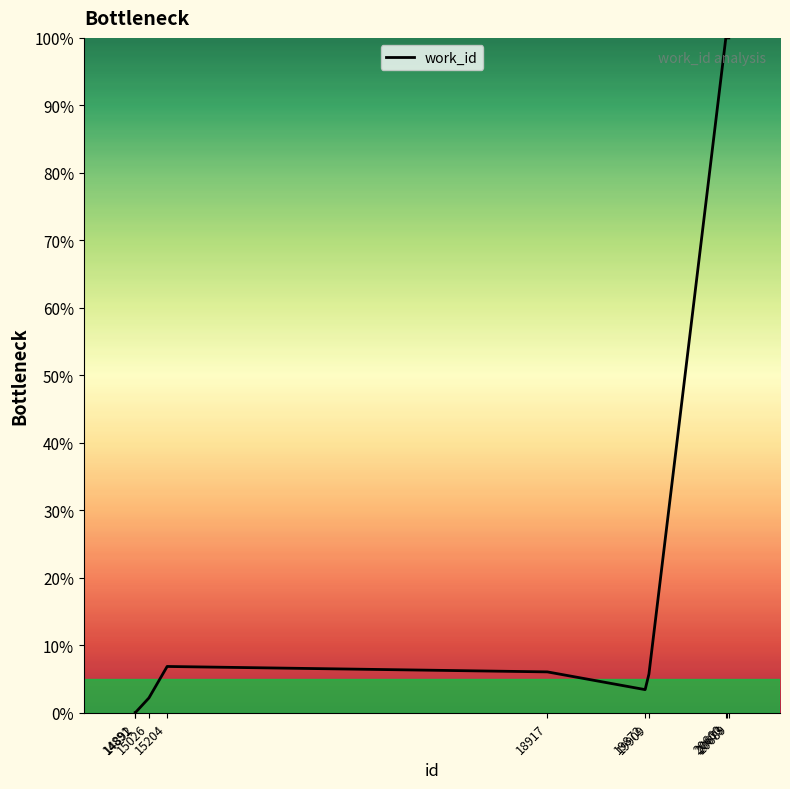

What is the greatest value displayed?

100.0